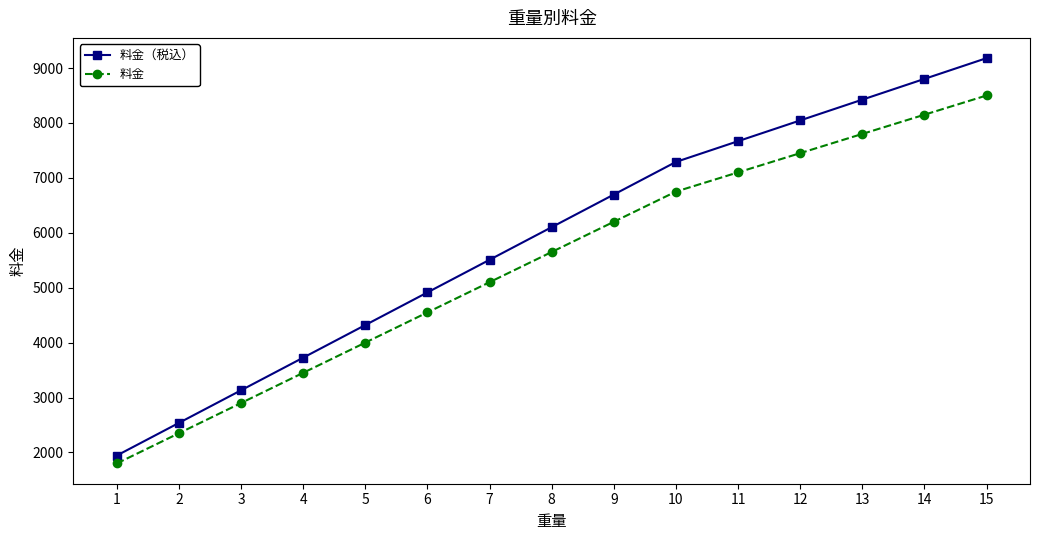

True or false: 料金 and 料金（税込） intersect in this chart.

False